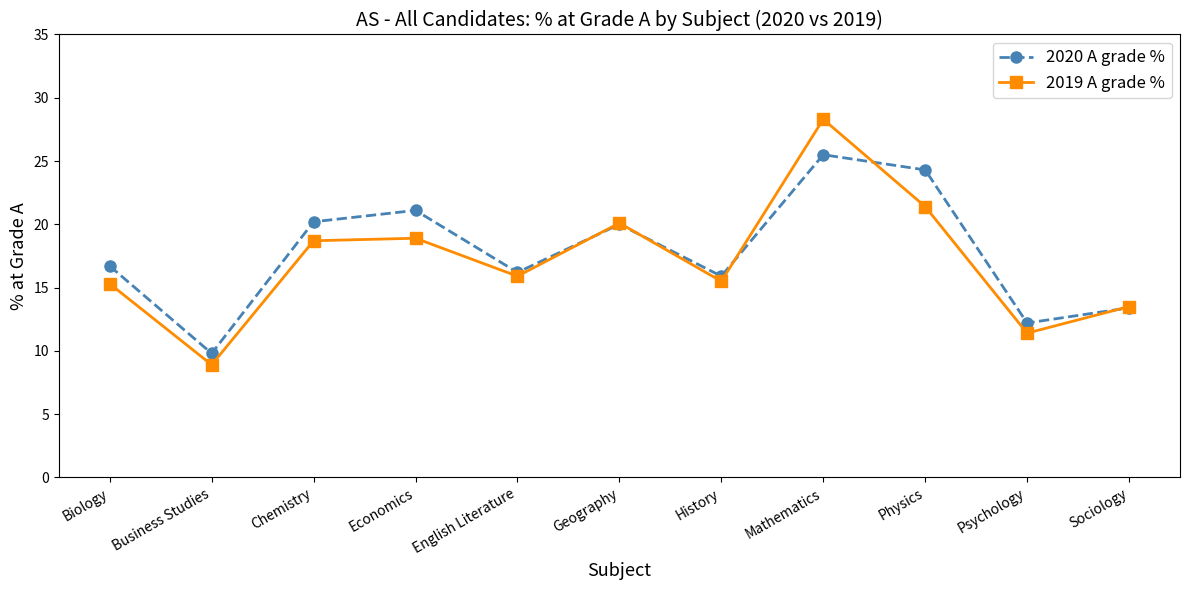

True or false: 2019 A grade % and 2020 A grade % cross at least once.

True